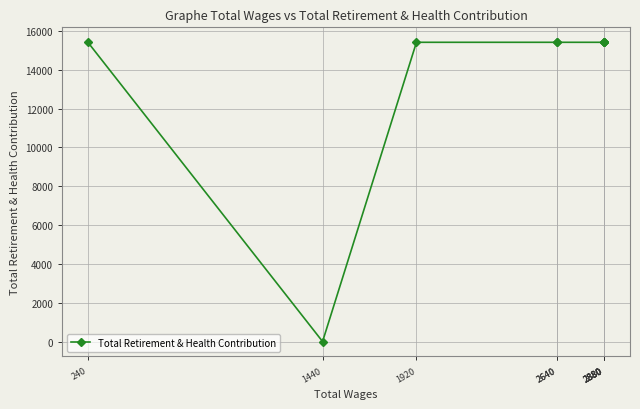

Which has a higher value, 2880 or 1440?

2880